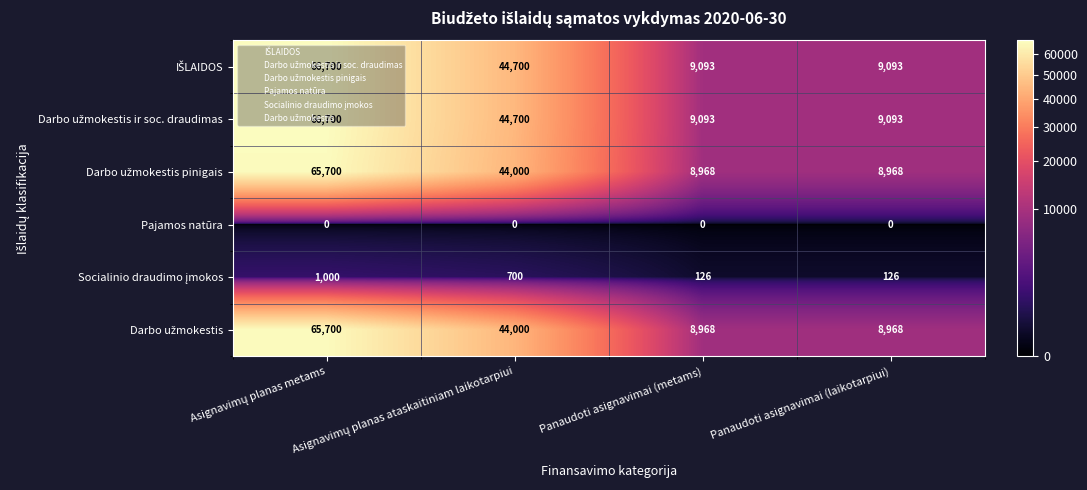

What is the total value across all series at Panaudoti asignavimai (metams)?

36248